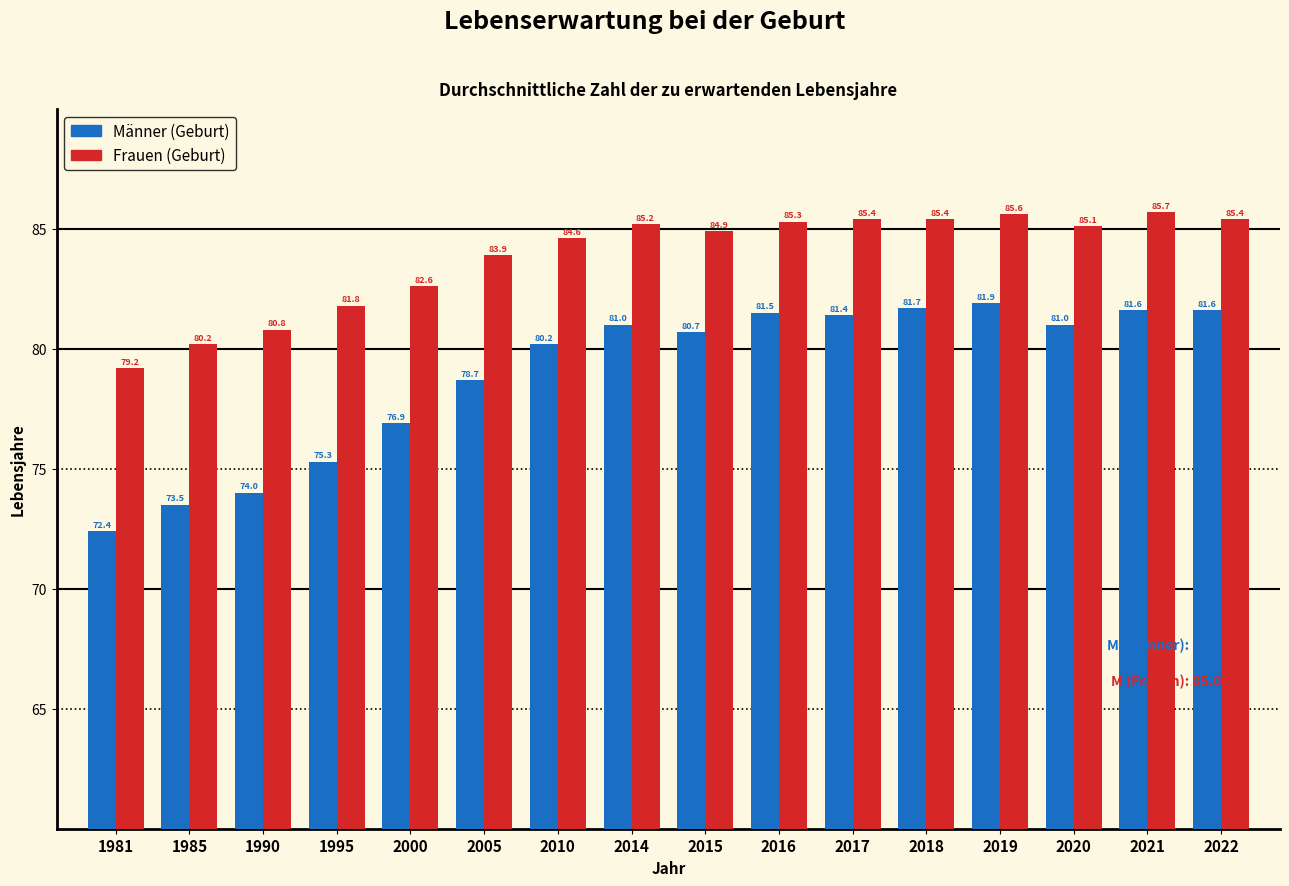

Reading right to left, extract all data points from this chart.

Männer (Geburt): 2022=81.6	2021=81.6	2020=81.0	2019=81.9	2018=81.7	2017=81.4	2016=81.5	2015=80.7	2014=81.0	2010=80.2	2005=78.7	2000=76.9	1995=75.3	1990=74.0	1985=73.5	1981=72.4
Frauen (Geburt): 2022=85.4	2021=85.7	2020=85.1	2019=85.6	2018=85.4	2017=85.4	2016=85.3	2015=84.9	2014=85.2	2010=84.6	2005=83.9	2000=82.6	1995=81.8	1990=80.8	1985=80.2	1981=79.2